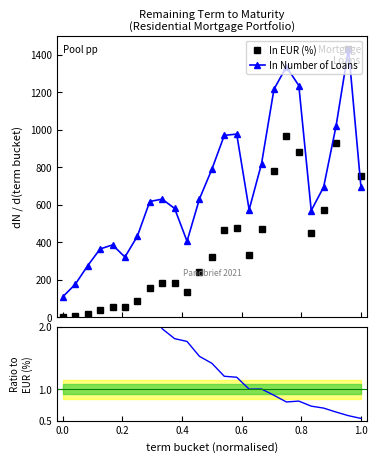

What is the highest value of the In Number of Loans series?

1429.8